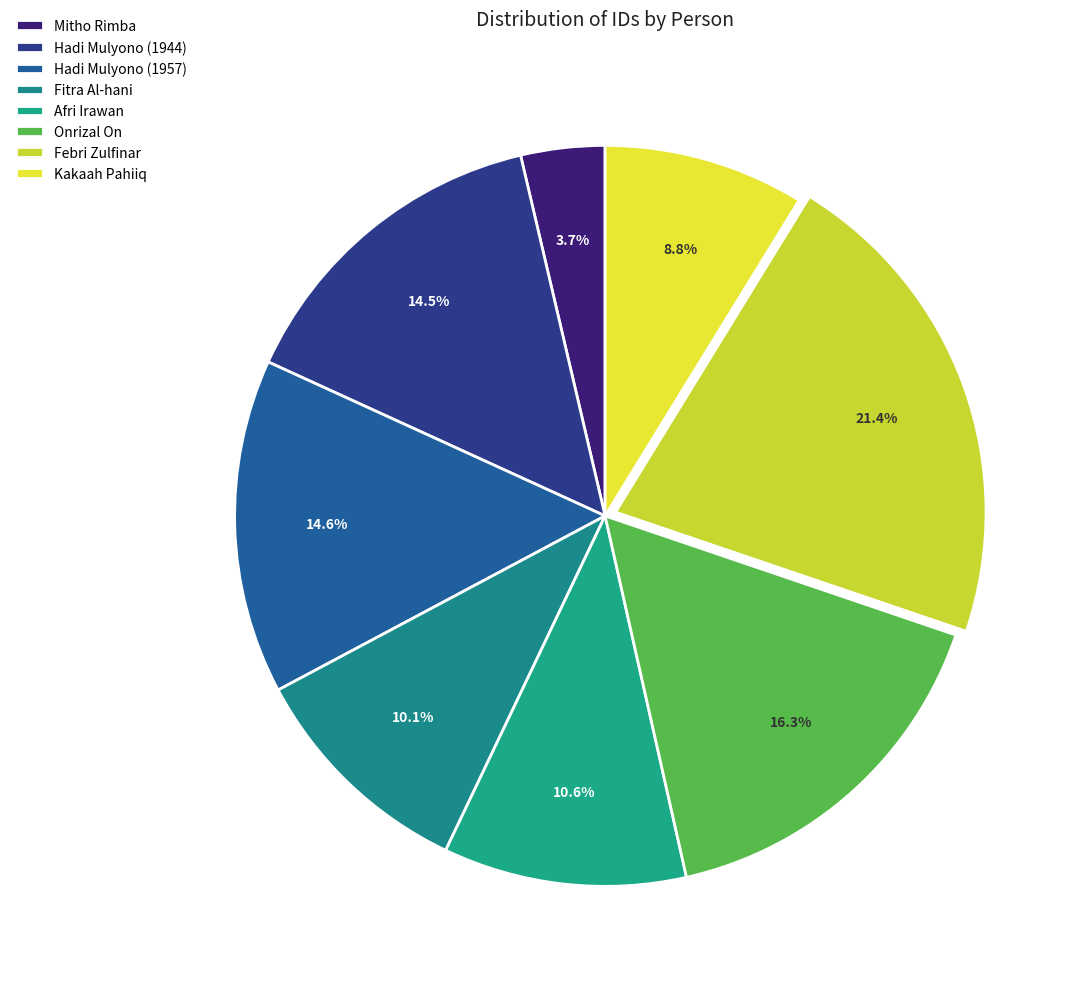

How much of the chart is everything except Hadi Mulyono (1957)?

85.4%